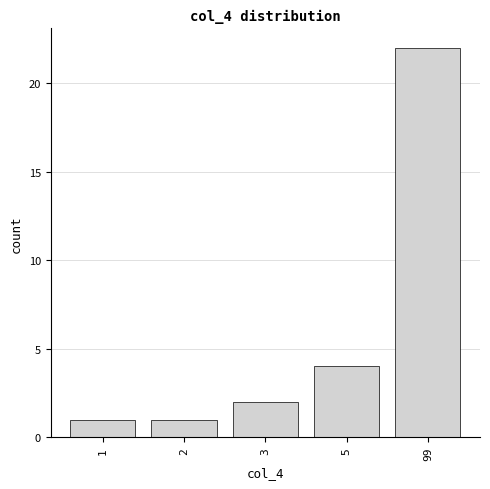

Reading left to right, list all the values displayed in this chart.

1	1	2	4	22